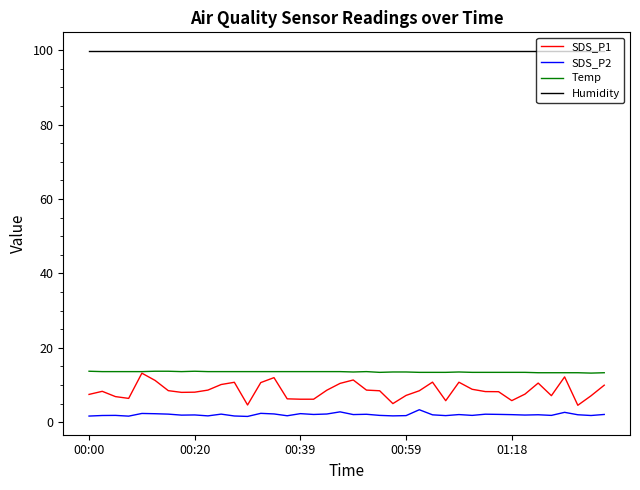

How many lines are shown in the chart?

4